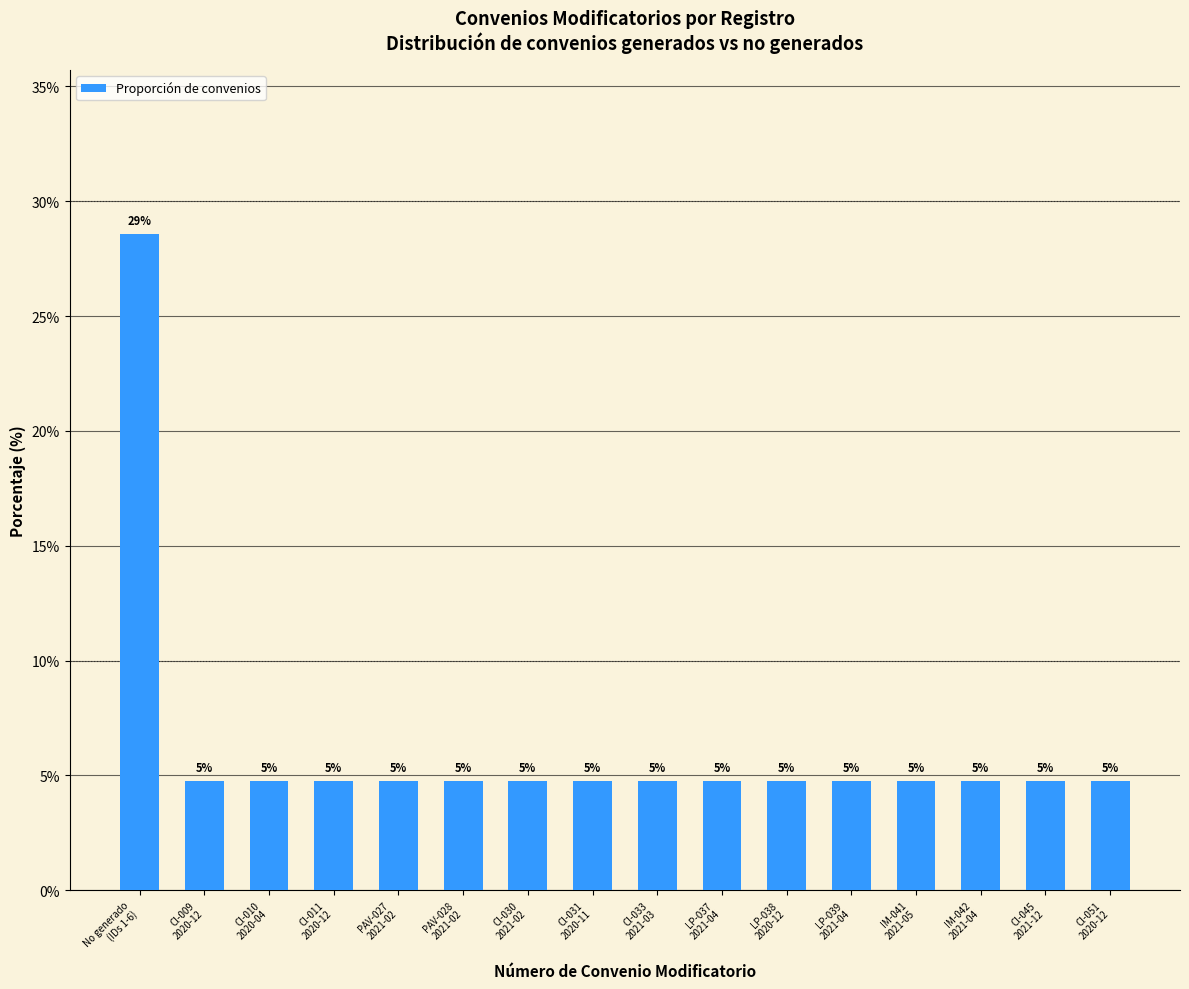

How many bars are there in total?

16